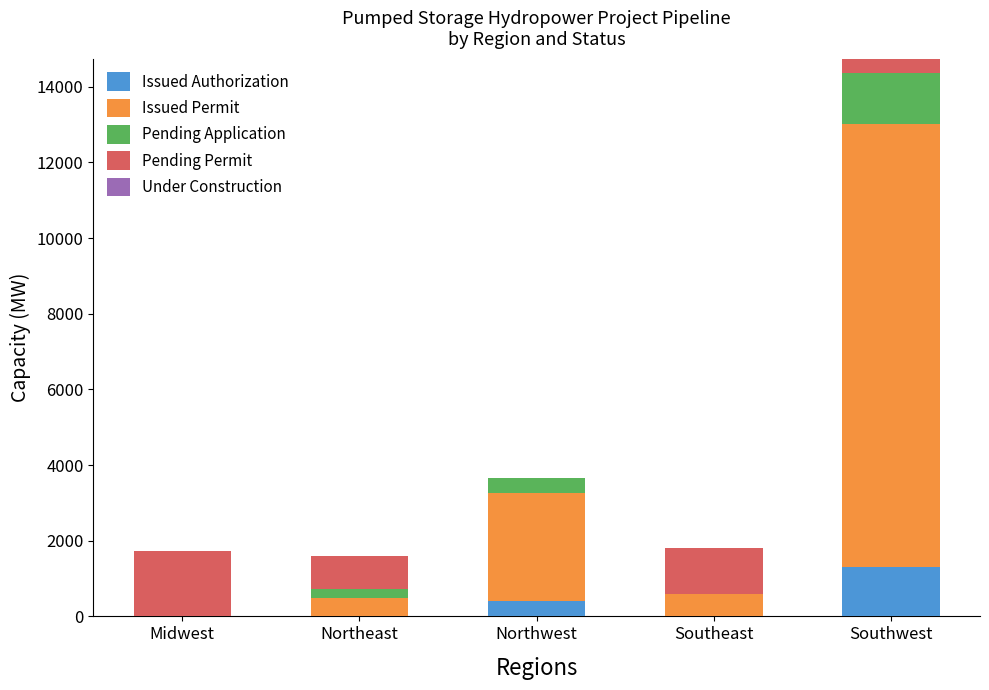

What is the spread (max minus min) of values at Northwest?

2855.0